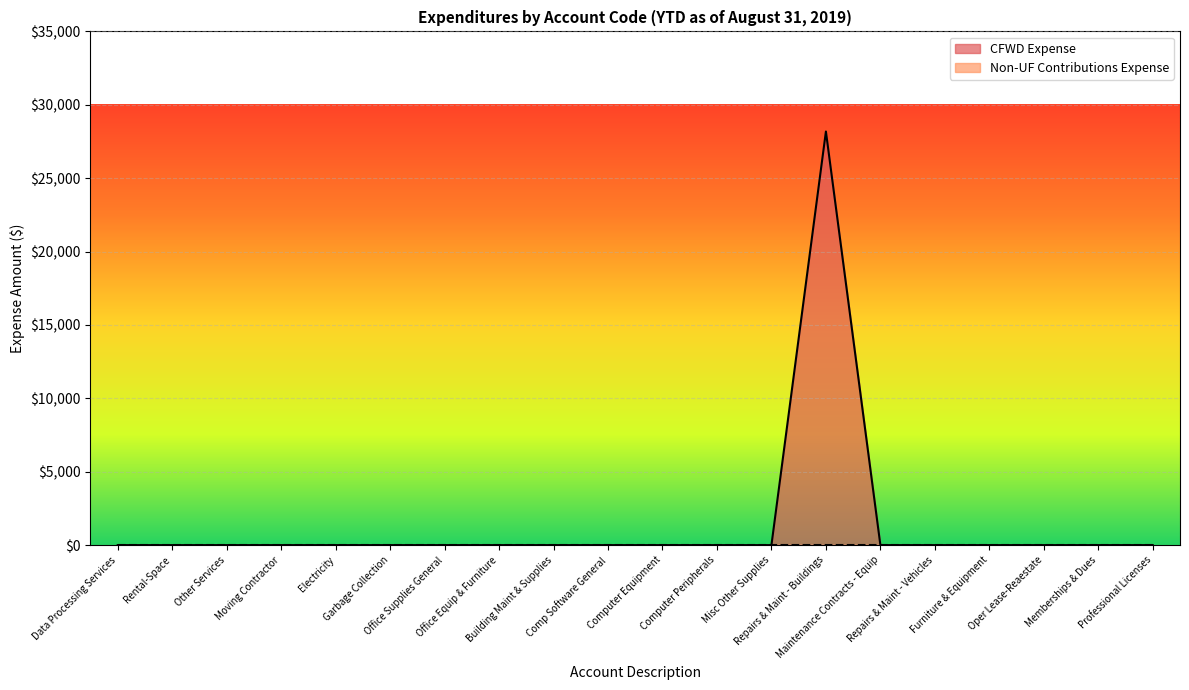

How many categories are shown in the chart?

20